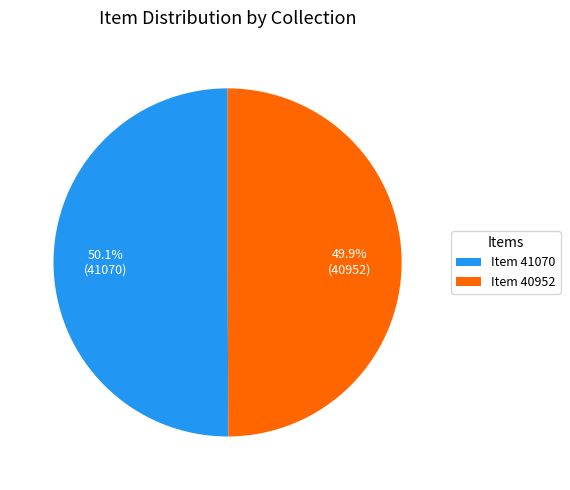

What portion of the pie excludes Item 40952?

50.1%